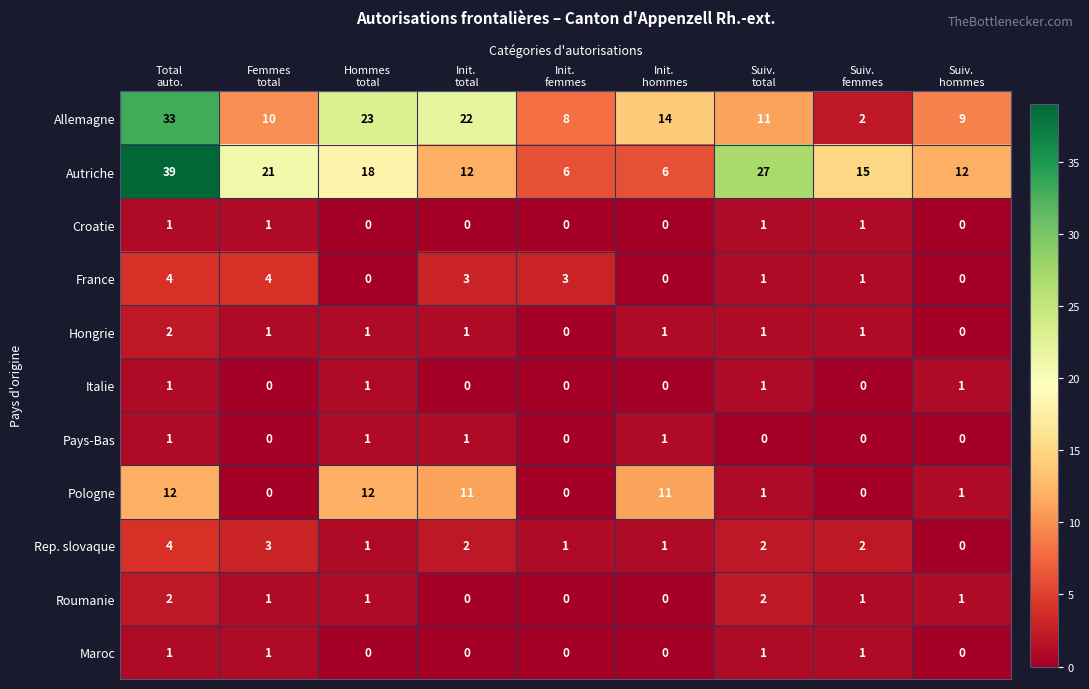

Which series has the largest total across all categories?

Autriche